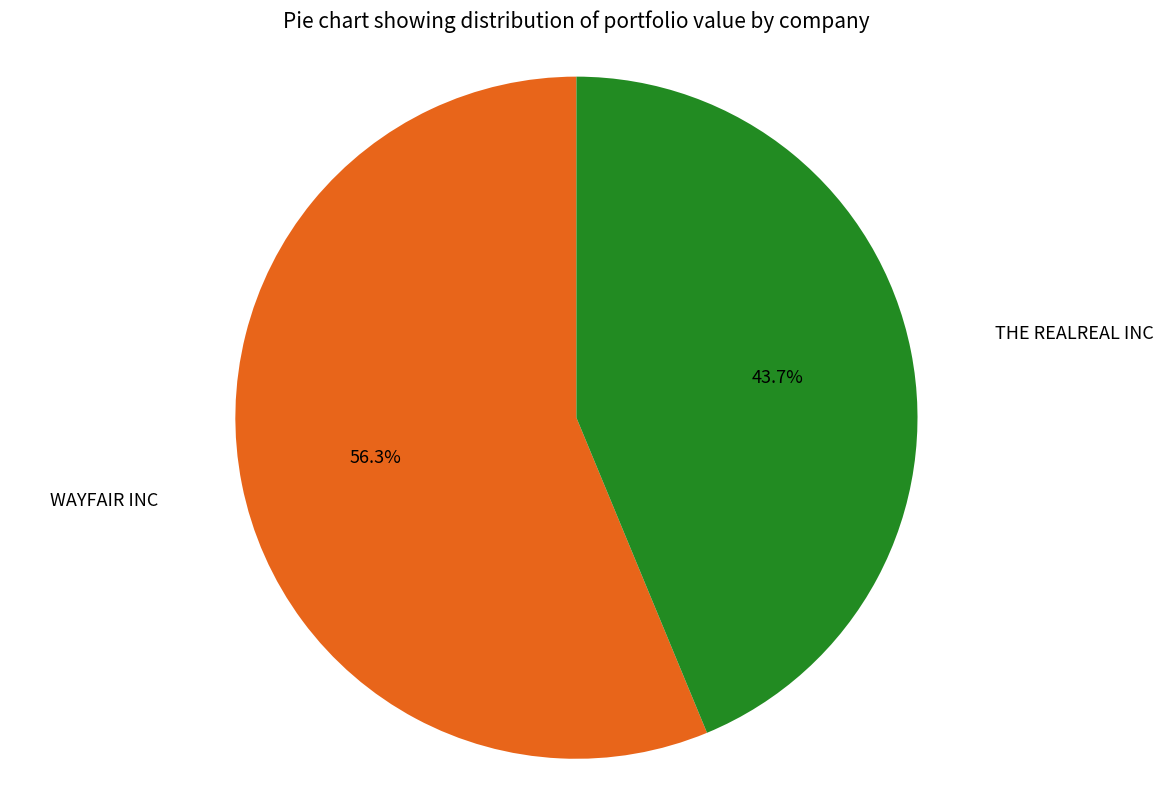

Does any single category account for the majority?

Yes